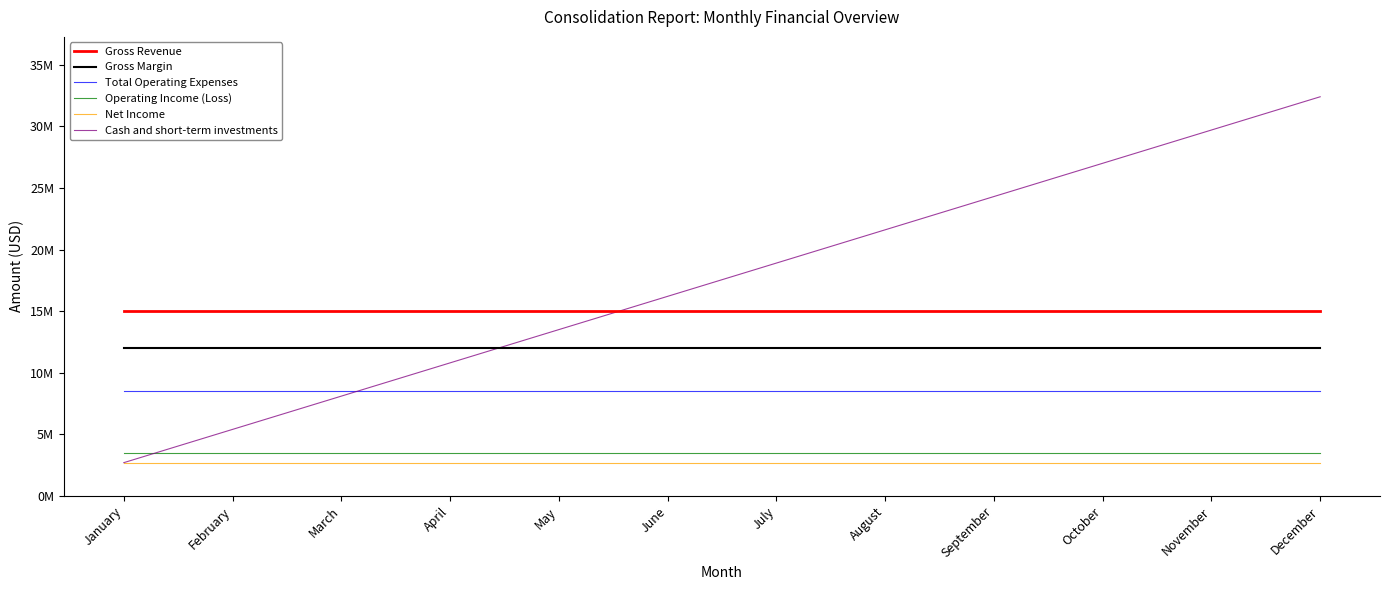

What is the approximate value of Operating Income (Loss) at October?

3450000